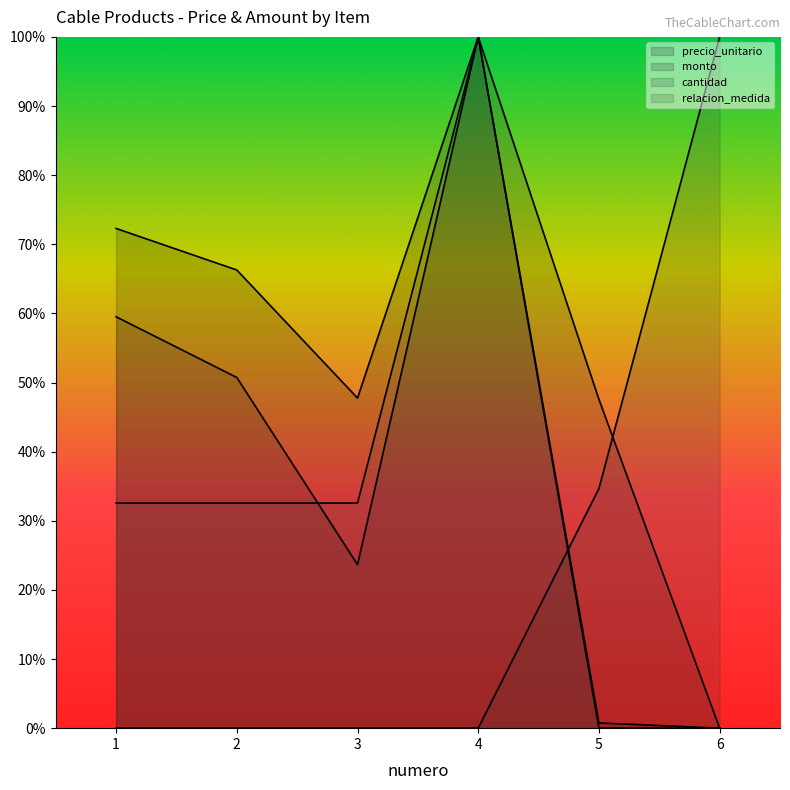

Is the value of cantidad at 4 greater than the value of relacion_medida at 6?

No